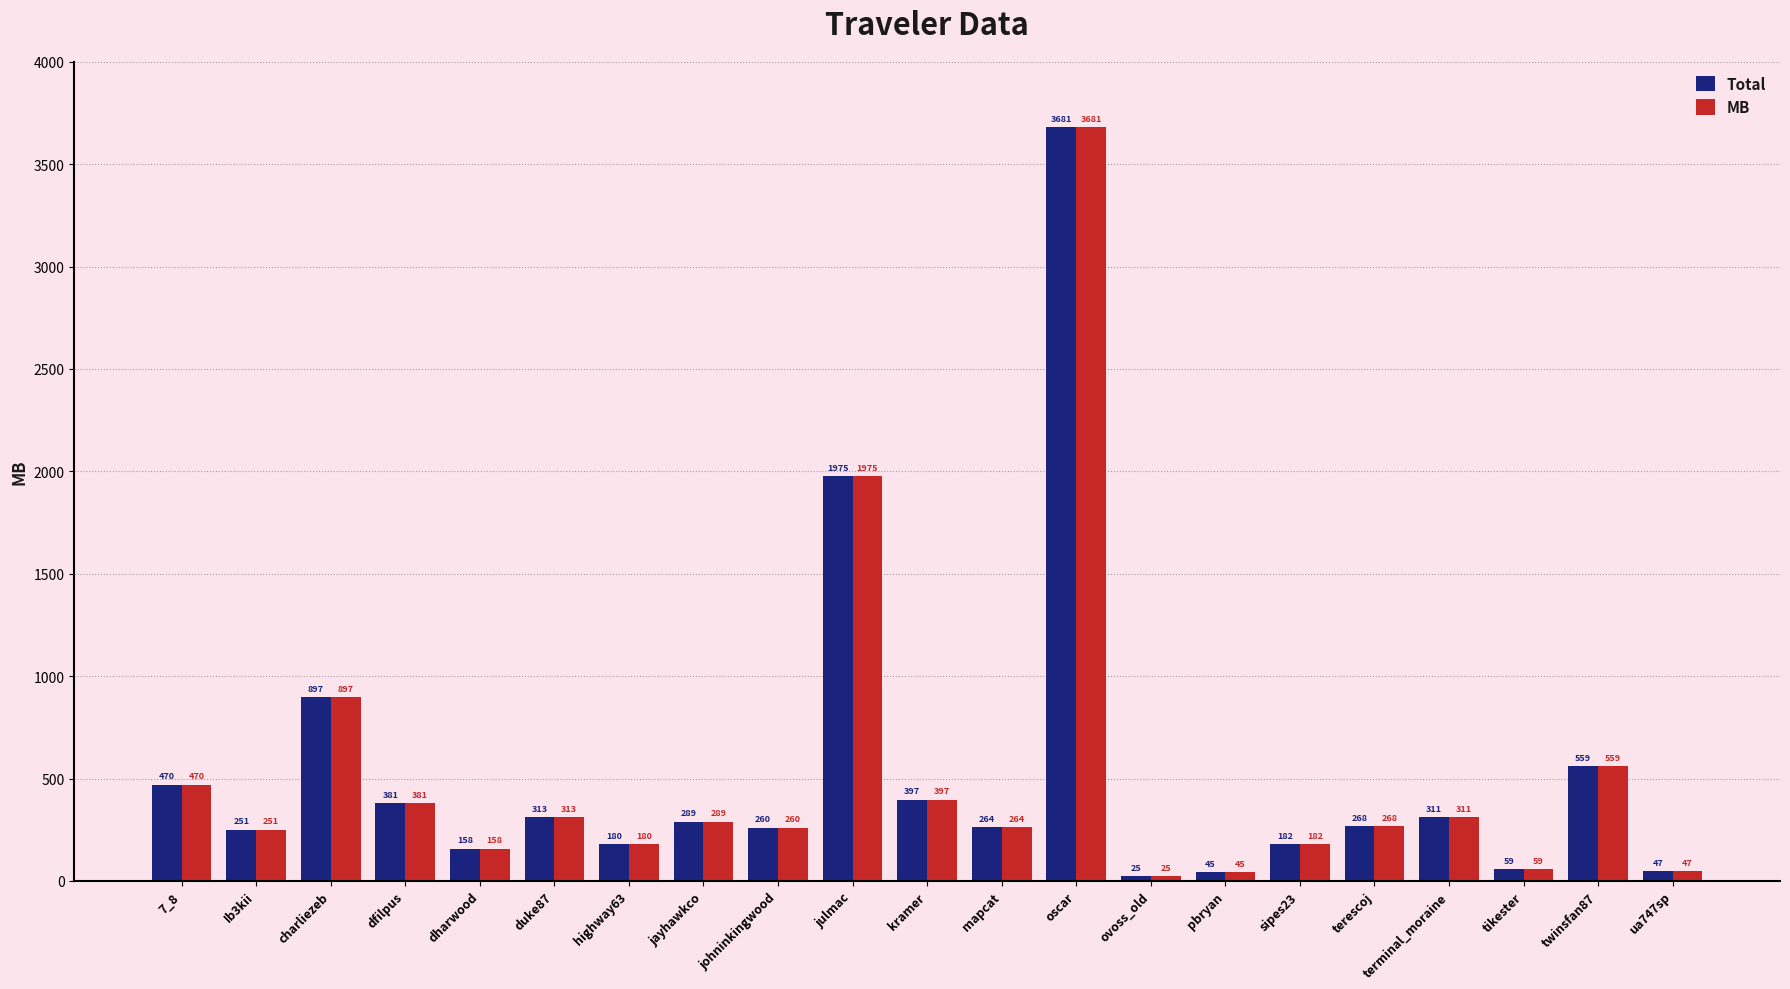

What is the minimum value for MB?

25.2